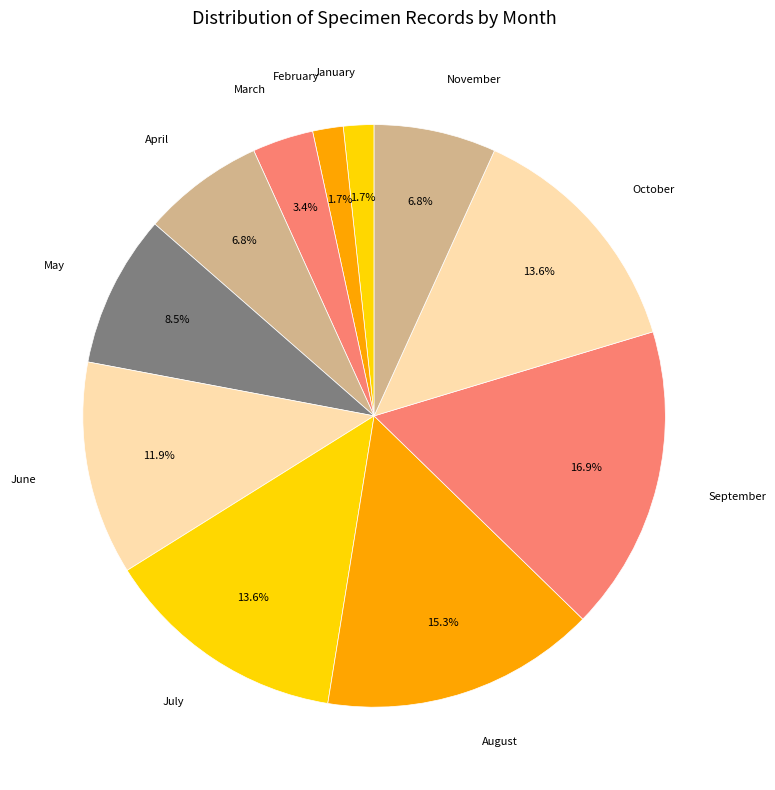

Is July the majority of the pie?

No